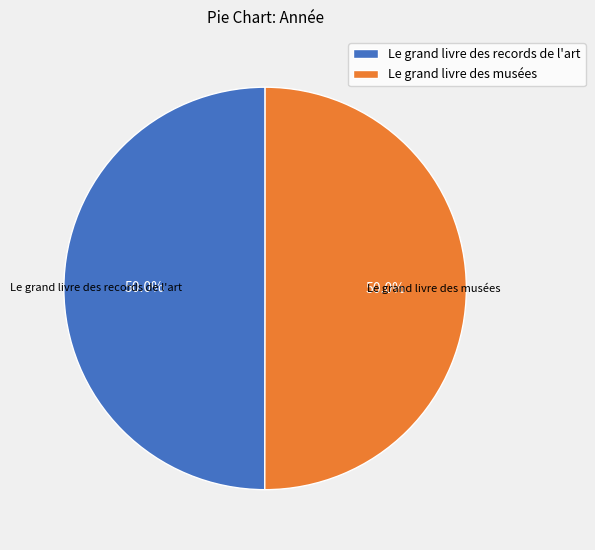

What is the ratio of the value at Le grand livre des records de l'art to the value at Le grand livre des musées?

1.0